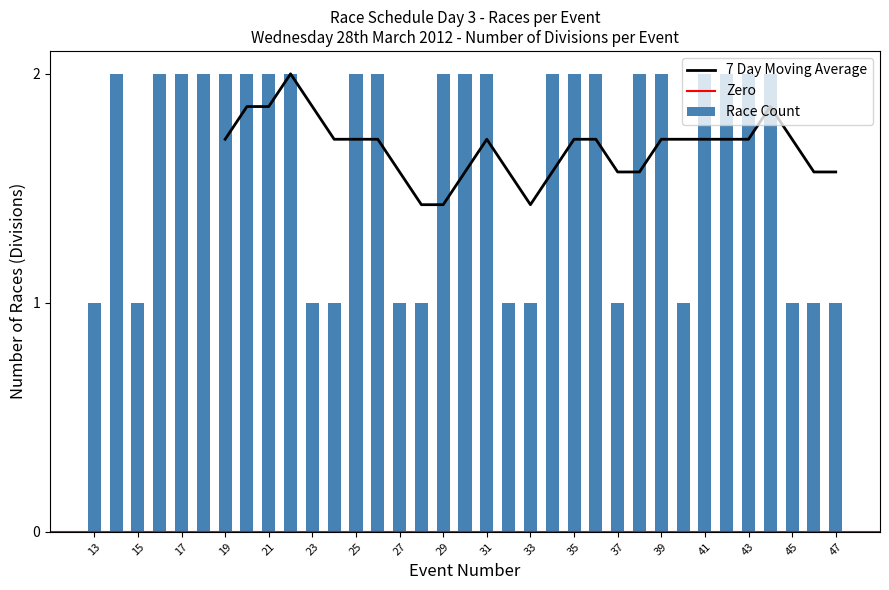

The Race Count series shows 1 at 33. True or false?

True